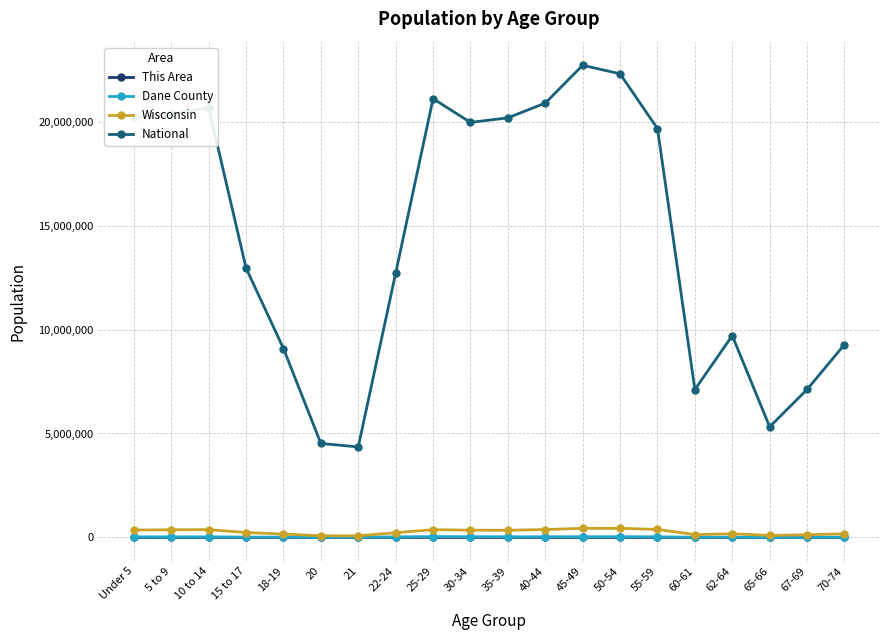

Which series changed the most between 22-24 and 67-69?

National